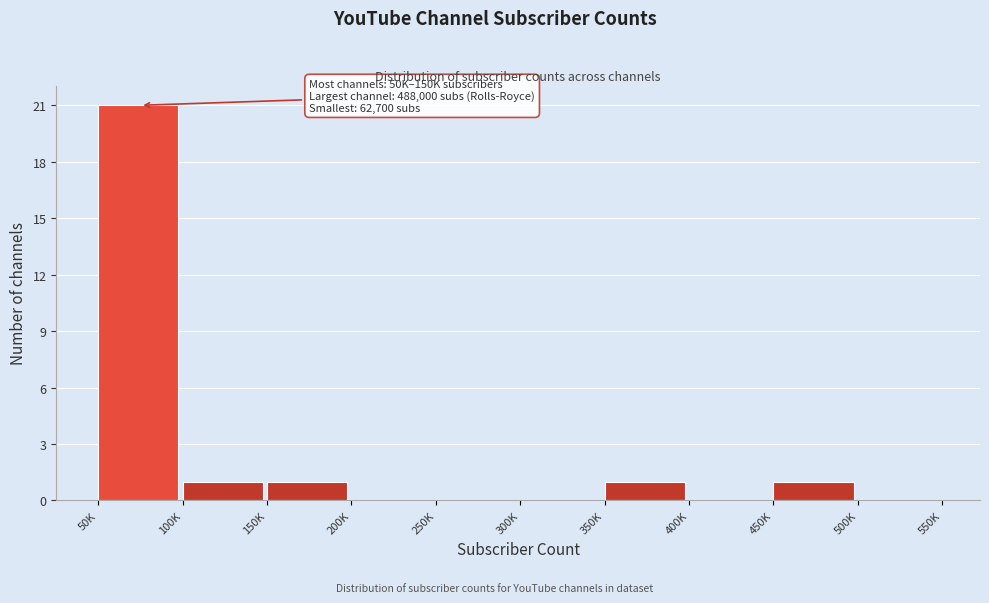

Reading left to right, list all the values displayed in this chart.

50K=21	100K=1	150K=1	200K=0	250K=0	300K=0	350K=1	400K=0	450K=1	500K=0